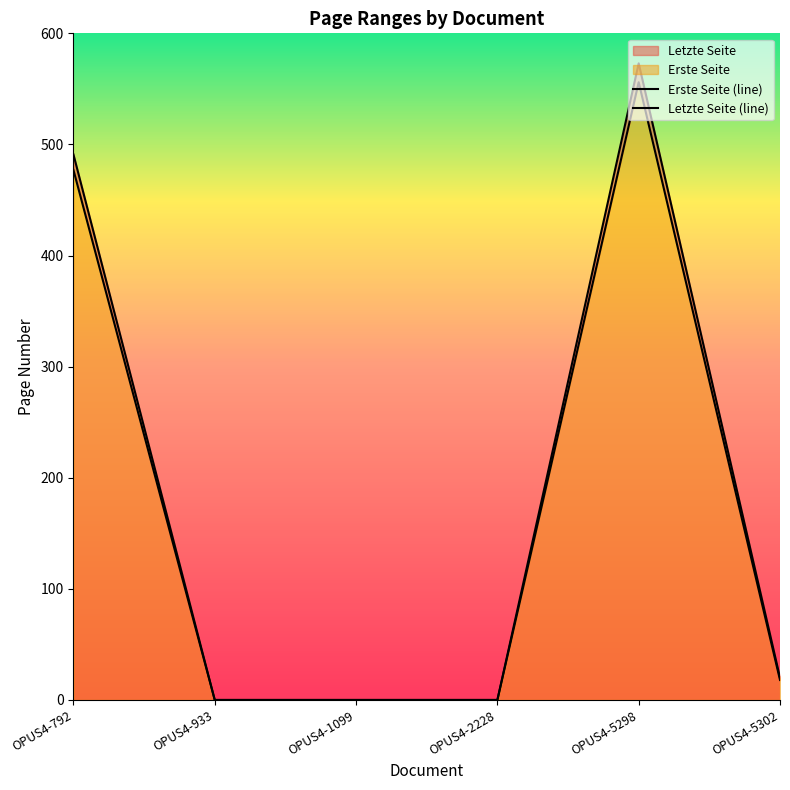

Between OPUS4-792 and OPUS4-2228, which is larger?

OPUS4-792